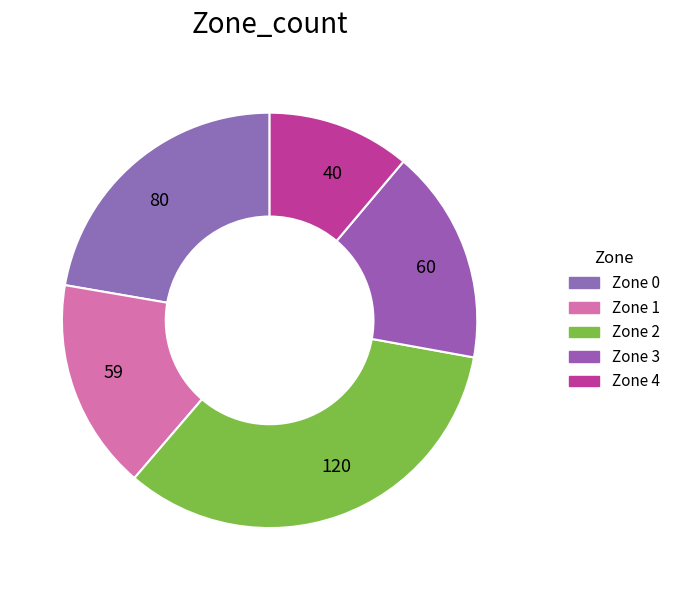

Is it true that 59 is 16% of the pie?

True